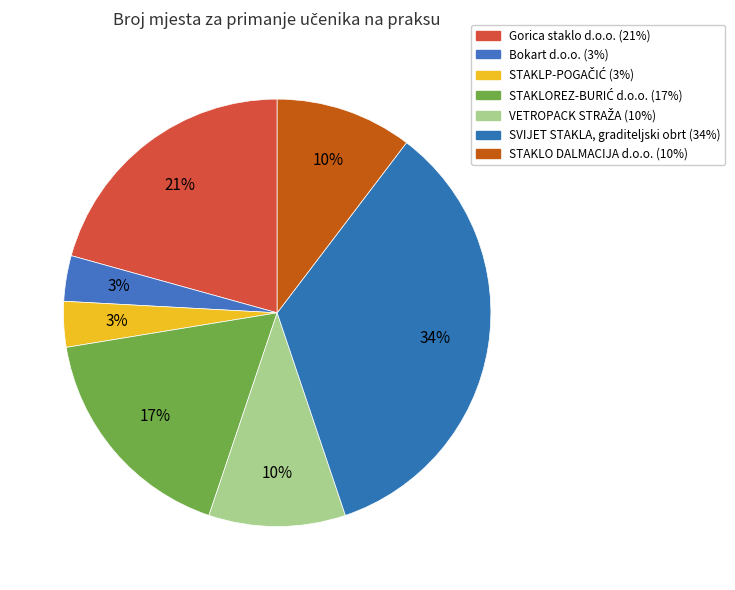

Approximately how many times larger is the value at STAKLO DALMACIJA d.o.o. compared to SVIJET STAKLA, graditeljski obrt?

0.3